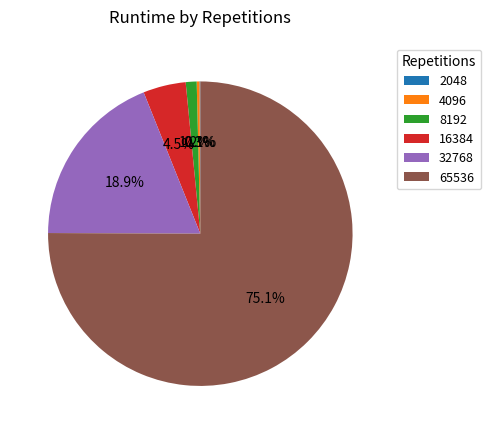

The 16384 slice represents 14% of the pie. True or false?

False